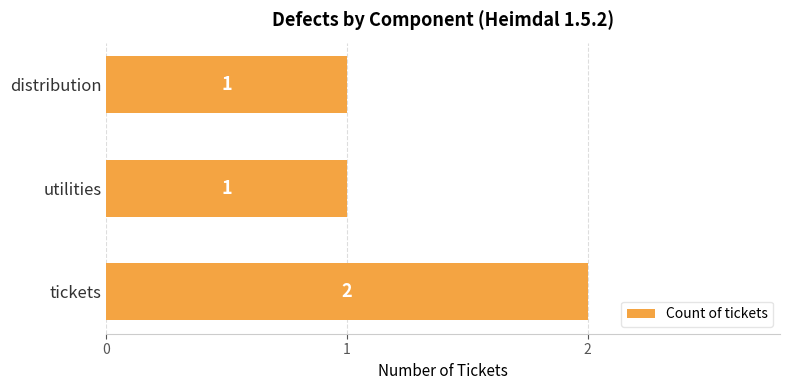

True or false: the data shows 1 at distribution.

True